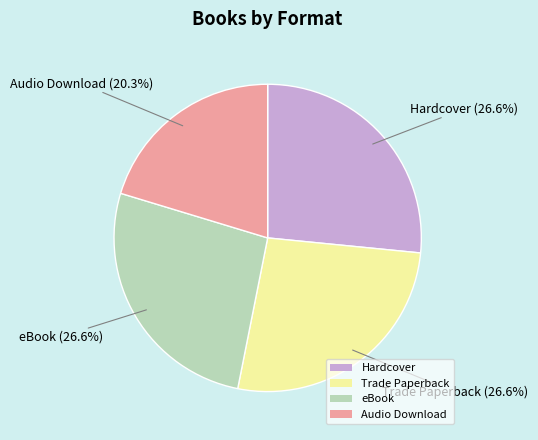

To the nearest percent, what percentage of the pie is Hardcover?

27%